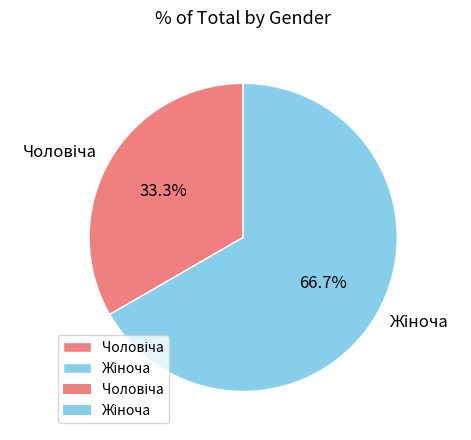

Does any single category account for the majority?

Yes